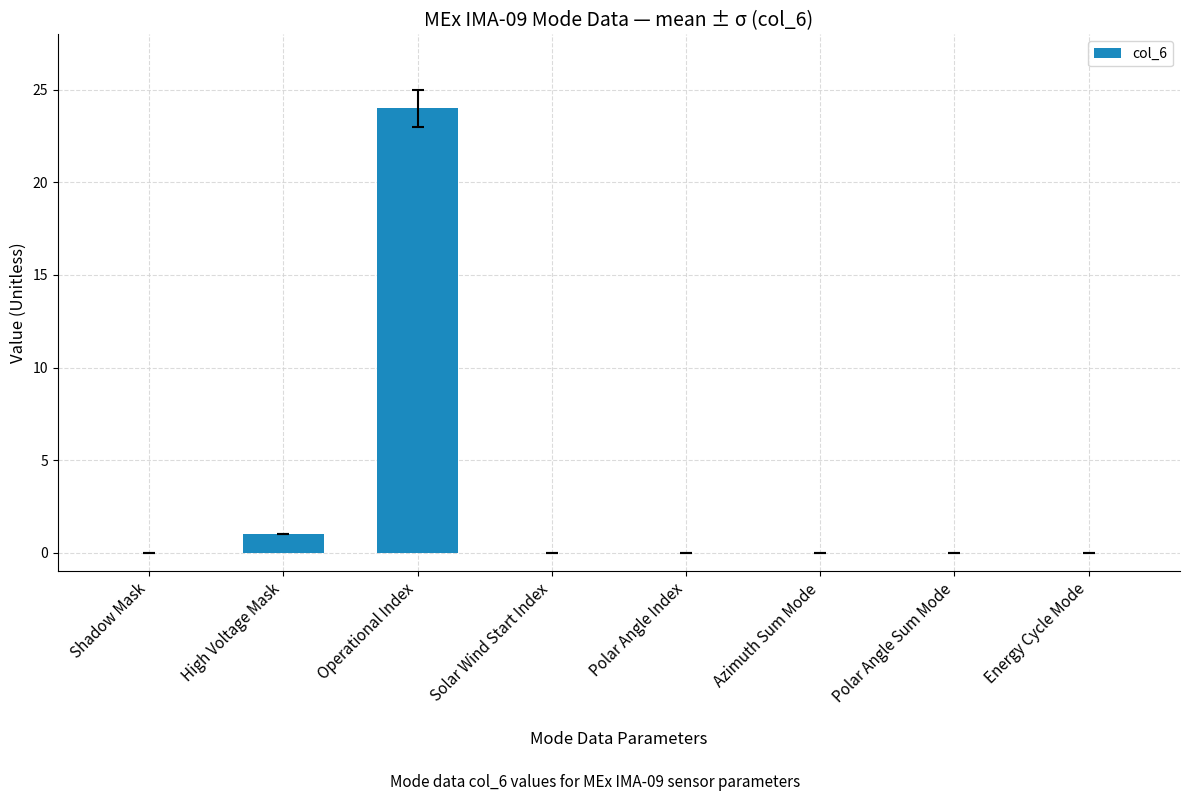

Which label corresponds to the largest value in the chart?

Operational Index